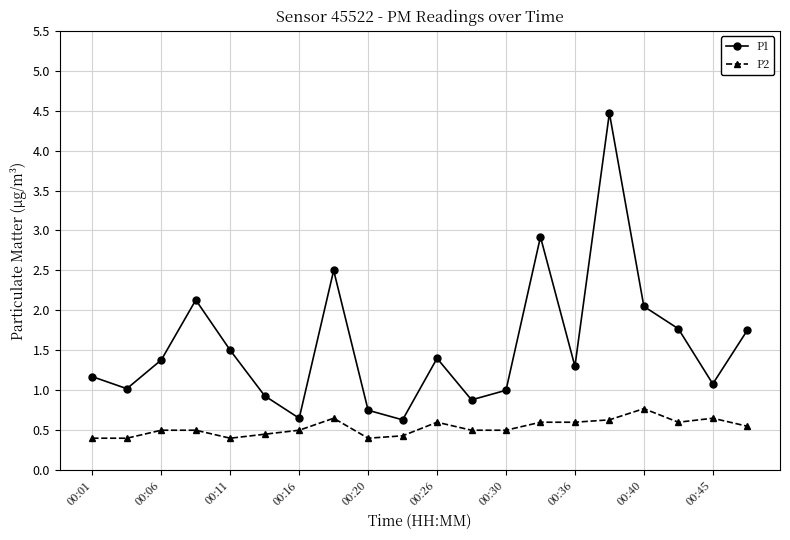

What is the value of the P1 point at the 1st from the left?

1.2